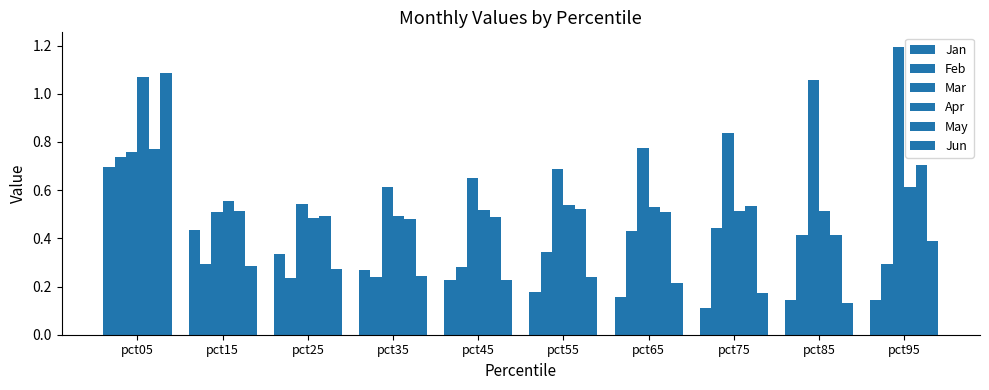

Are the bars grouped side by side (vs. stacked)?

Yes